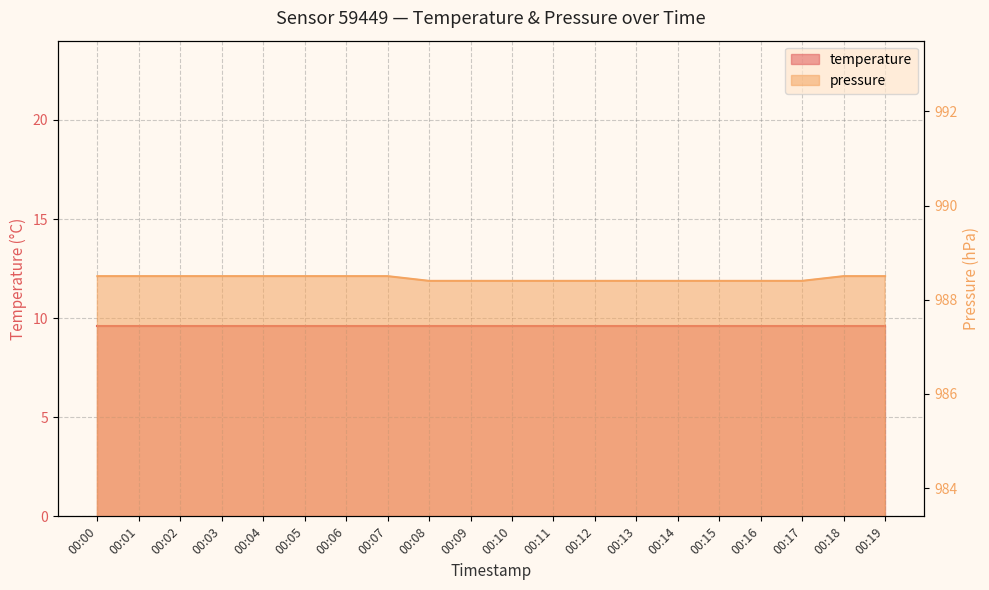

The value at 00:10 is 988.4. True or false?

True